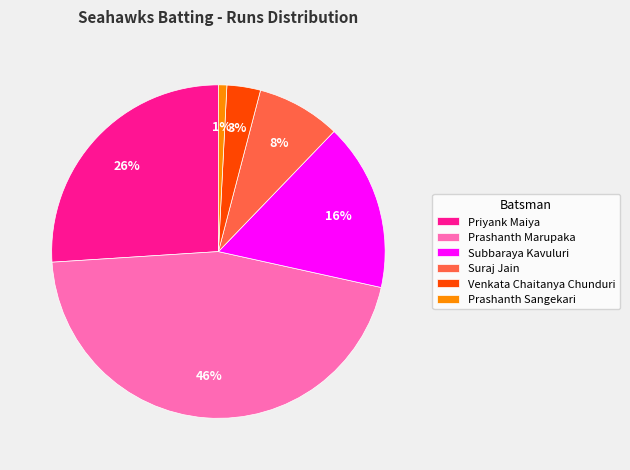

To the nearest percent, what is the average slice percentage?

17%